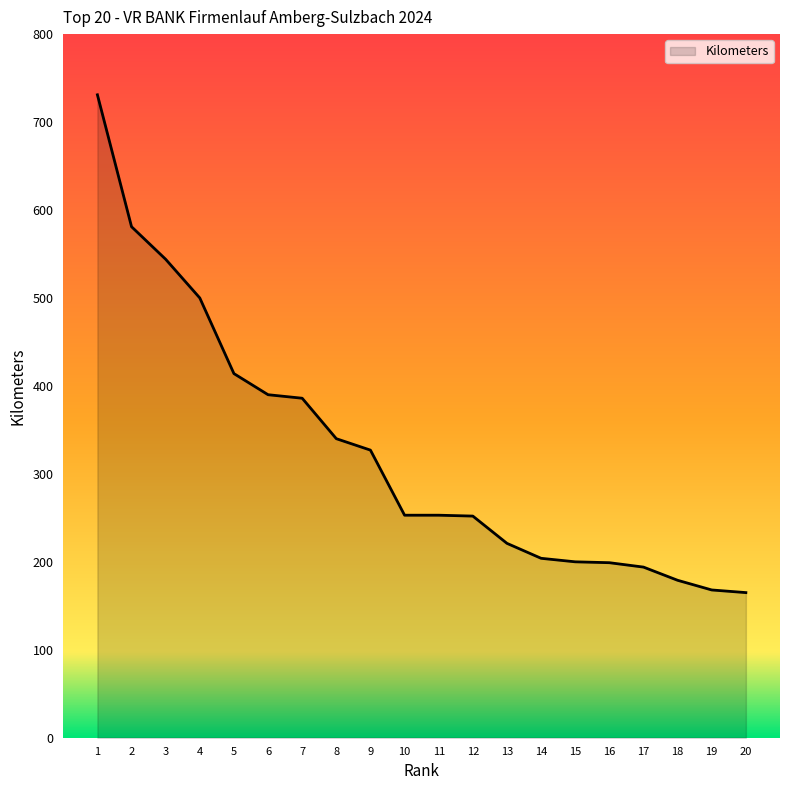

What is the maximum value shown in the chart?

731